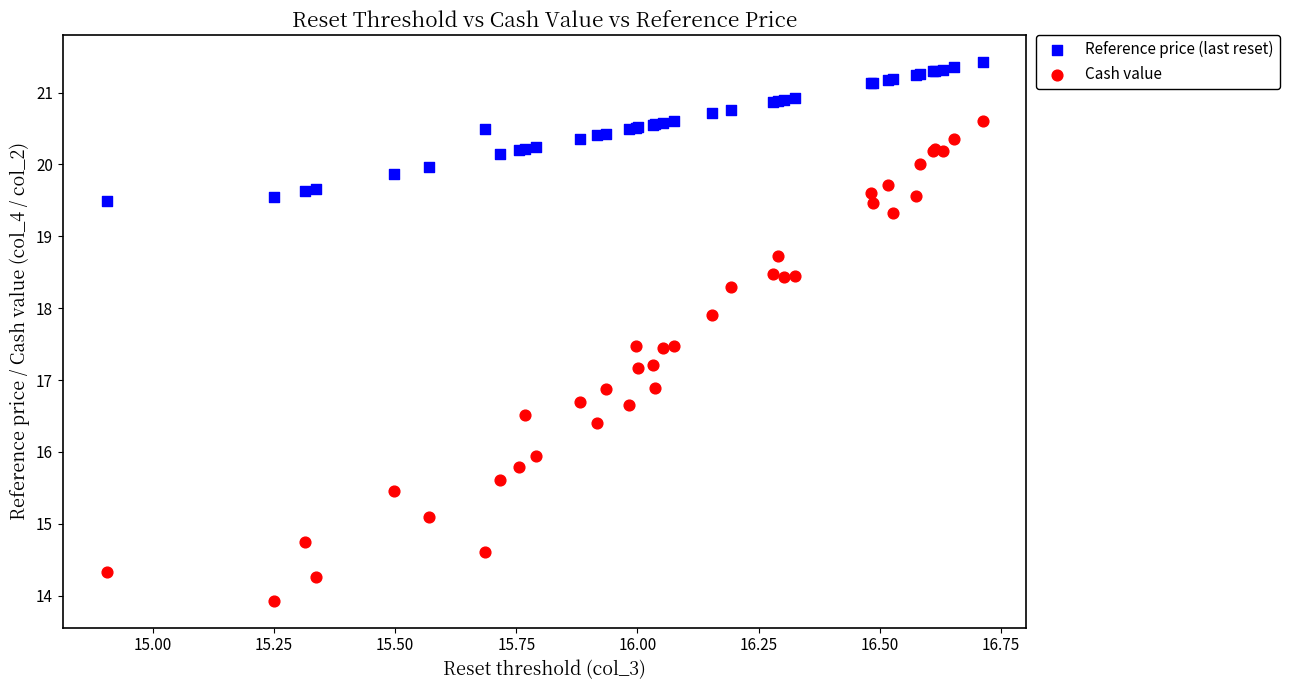

Which series contains the highest Y value?

Reference price (last reset)